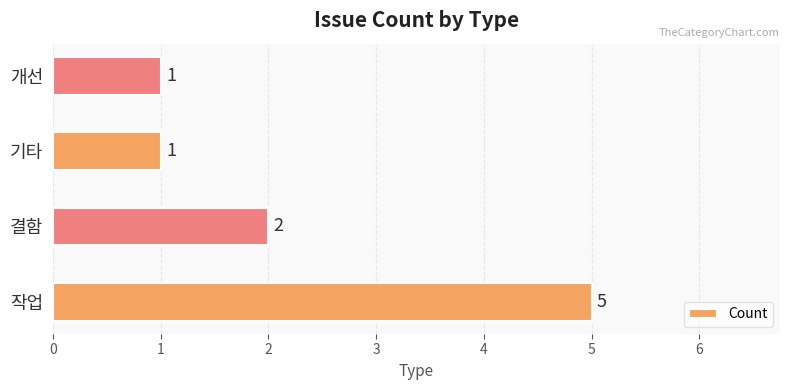

Which label corresponds to the largest value in the chart?

작업